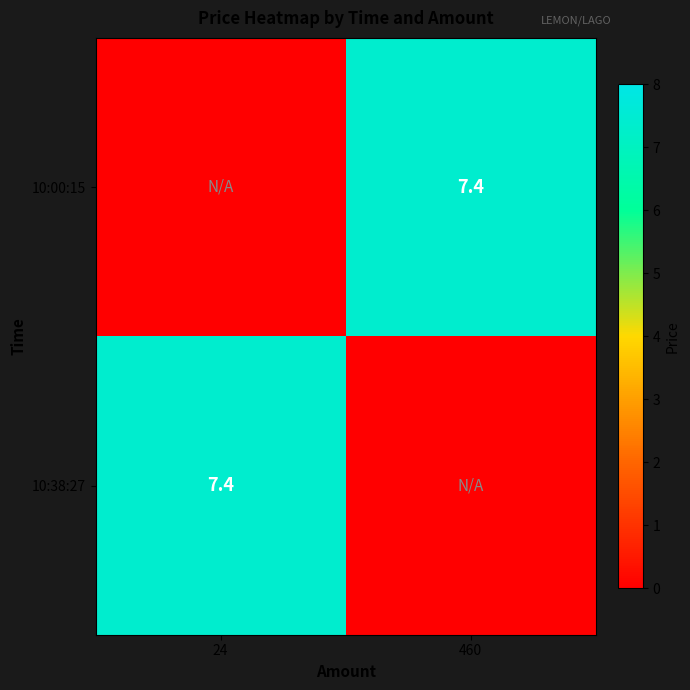

The value of 10:00:15 at 460 is 10.8. True or false?

False